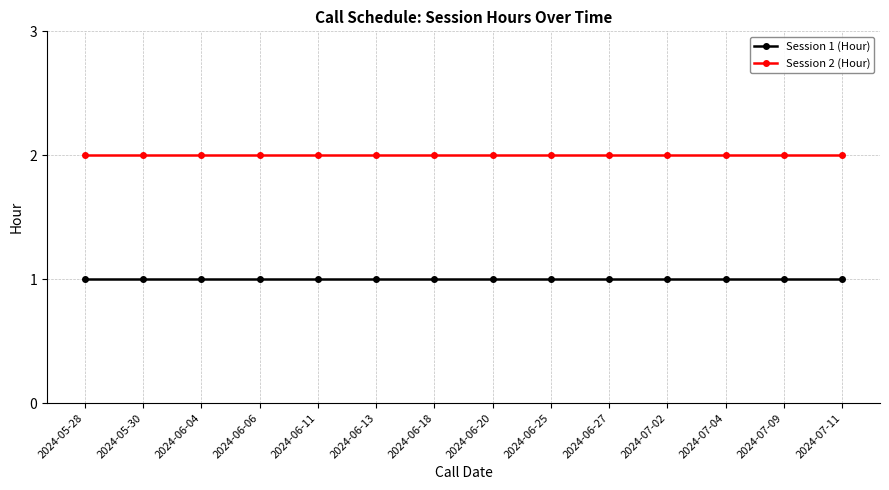

Reading right to left, extract all data points from this chart.

Session 1 (Hour): 2024-07-11=1	2024-07-09=1	2024-07-04=1	2024-07-02=1	2024-06-27=1	2024-06-25=1	2024-06-20=1	2024-06-18=1	2024-06-13=1	2024-06-11=1	2024-06-06=1	2024-06-04=1	2024-05-30=1	2024-05-28=1
Session 2 (Hour): 2024-07-11=2	2024-07-09=2	2024-07-04=2	2024-07-02=2	2024-06-27=2	2024-06-25=2	2024-06-20=2	2024-06-18=2	2024-06-13=2	2024-06-11=2	2024-06-06=2	2024-06-04=2	2024-05-30=2	2024-05-28=2